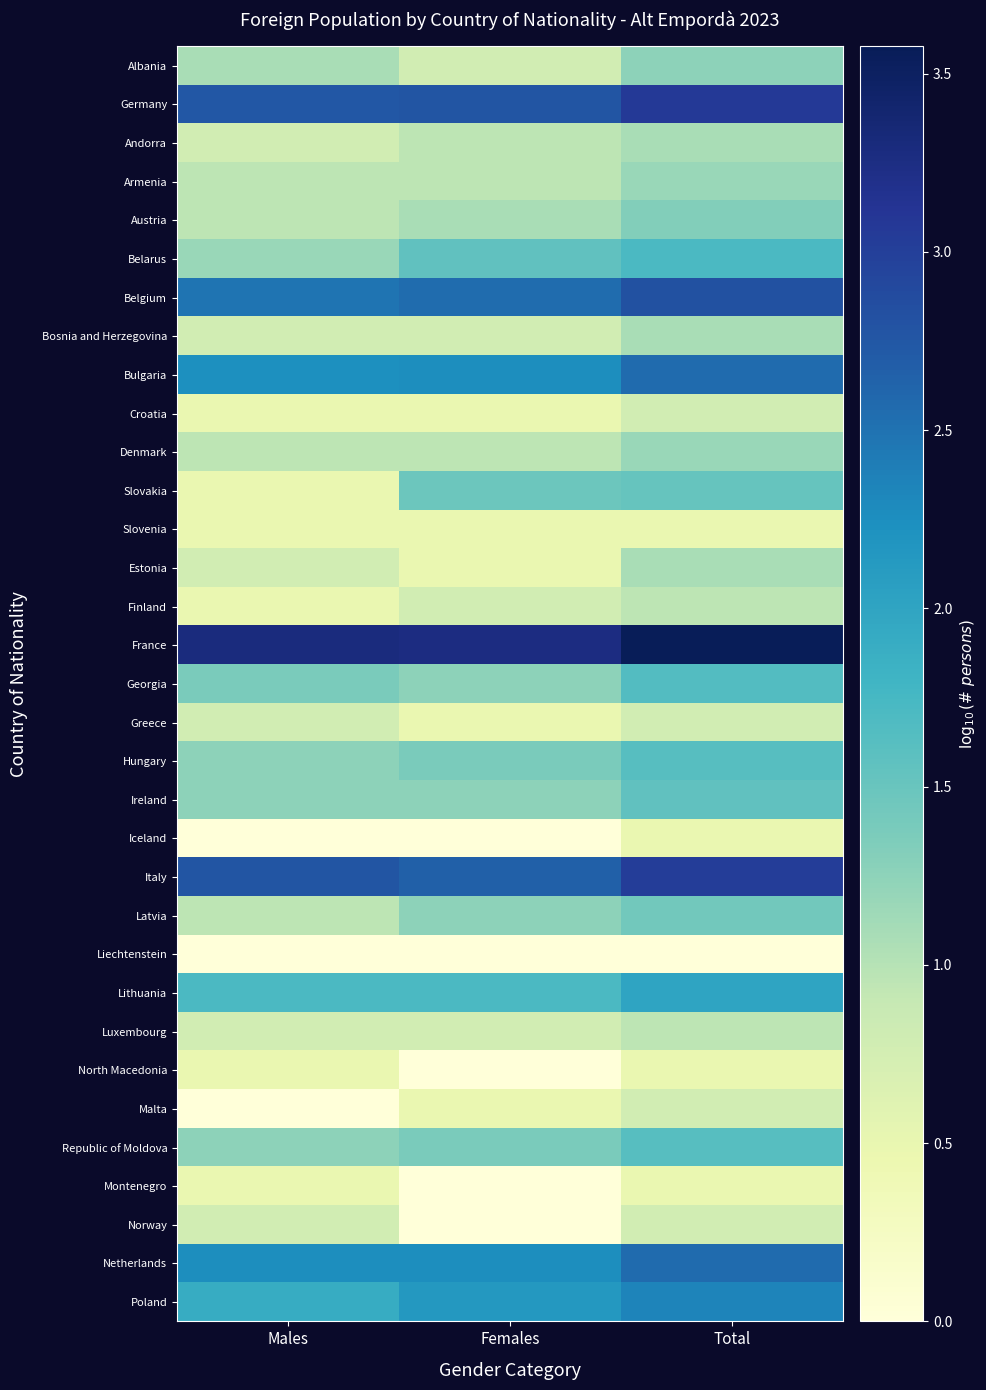

Reading left to right, transcribe all the data shown in this chart.

Albania: Males=1.1	Females=0.8	Total=1.3
Germany: Males=2.7	Females=2.8	Total=3.1
Andorra: Males=0.8	Females=1.0	Total=1.1
Armenia: Males=1.0	Females=1.0	Total=1.2
Austria: Males=1.0	Females=1.1	Total=1.3
Belarus: Males=1.2	Females=1.6	Total=1.7
Belgium: Males=2.5	Females=2.5	Total=2.8
Bosnia and Herzegovina: Males=0.8	Females=0.8	Total=1.1
Bulgaria: Males=2.2	Females=2.3	Total=2.6
Croatia: Males=0.5	Females=0.5	Total=0.8
Denmark: Males=1.0	Females=1.0	Total=1.2
Slovakia: Males=0.5	Females=1.5	Total=1.5
Slovenia: Males=0.5	Females=0.5	Total=0.5
Estonia: Males=0.8	Females=0.5	Total=1.1
Finland: Males=0.5	Females=0.8	Total=1.0
France: Males=3.3	Females=3.3	Total=3.6
Georgia: Males=1.4	Females=1.3	Total=1.7
Greece: Males=0.8	Females=0.5	Total=0.8
Hungary: Males=1.3	Females=1.4	Total=1.6
Ireland: Males=1.3	Females=1.3	Total=1.6
Iceland: Males=0.0	Females=0.0	Total=0.5
Italy: Males=2.8	Females=2.7	Total=3.0
Latvia: Males=1.0	Females=1.3	Total=1.4
Liechtenstein: Males=0.0	Females=0.0	Total=0.0
Lithuania: Males=1.7	Females=1.7	Total=2.0
Luxembourg: Males=0.8	Females=0.8	Total=1.0
North Macedonia: Males=0.5	Females=0.0	Total=0.5
Malta: Males=0.0	Females=0.5	Total=0.8
Republic of Moldova: Males=1.3	Females=1.4	Total=1.6
Montenegro: Males=0.5	Females=0.0	Total=0.5
Norway: Males=0.8	Females=0.0	Total=0.8
Netherlands: Males=2.3	Females=2.3	Total=2.6
Poland: Males=1.9	Females=2.1	Total=2.3